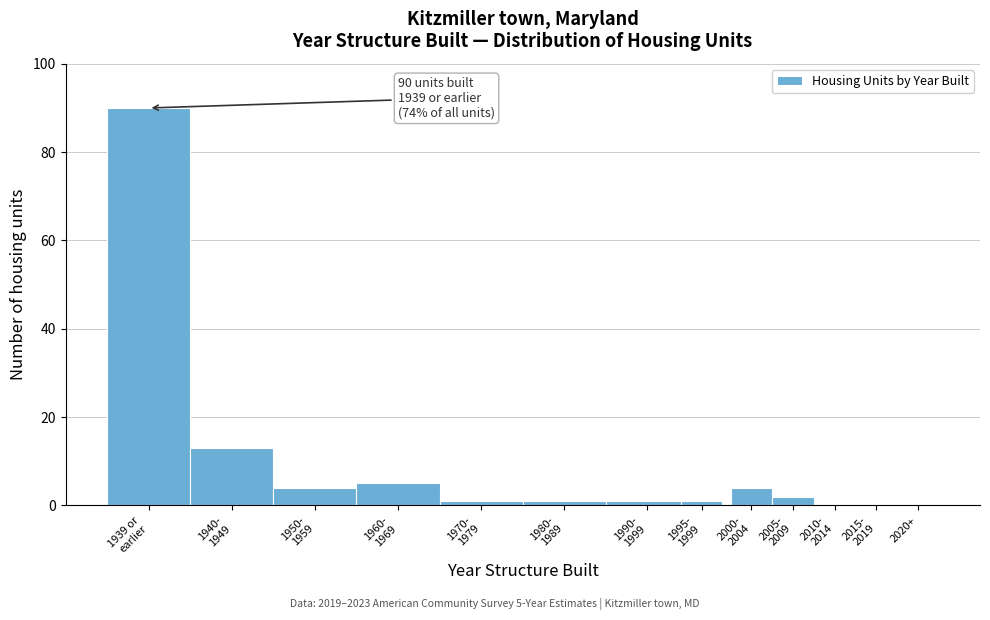

What is the greatest value displayed?

90